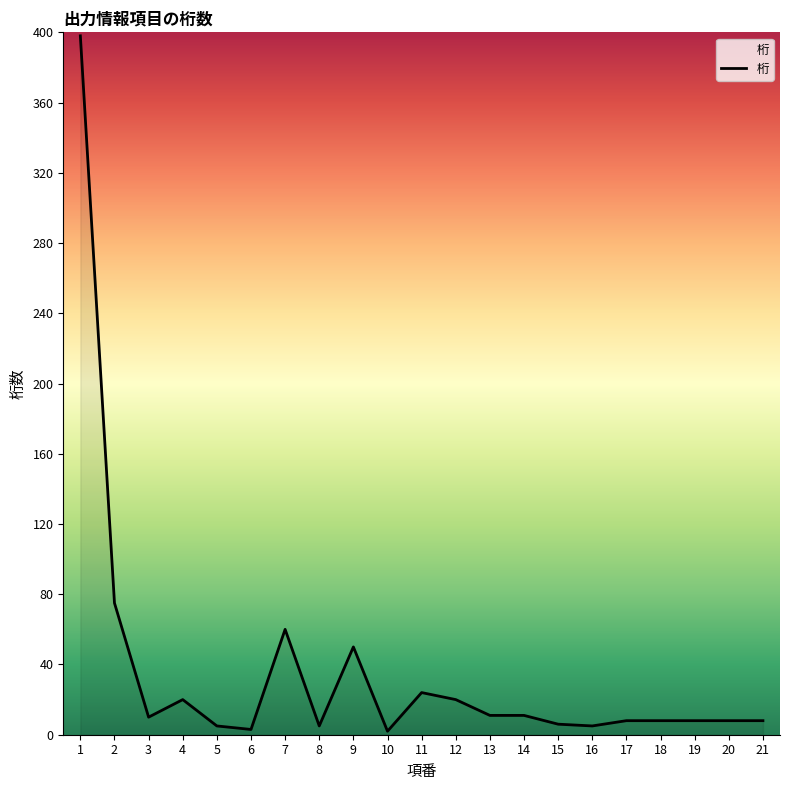

Approximately how many times larger is the value at 10 compared to 4?

0.1